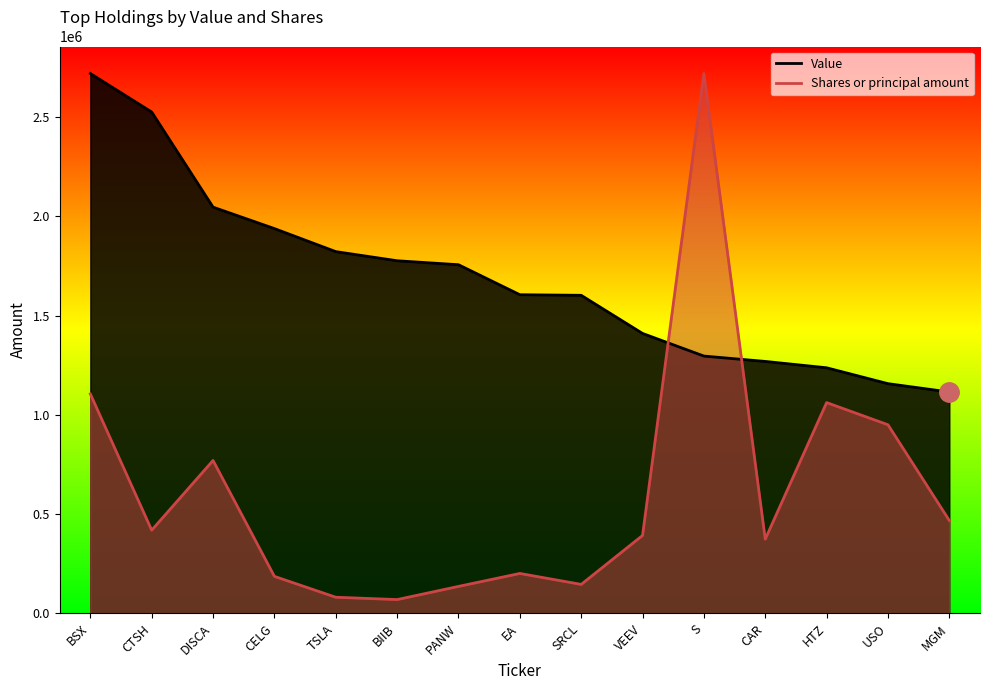

The value of Value at CAR is 1850368.6. True or false?

False